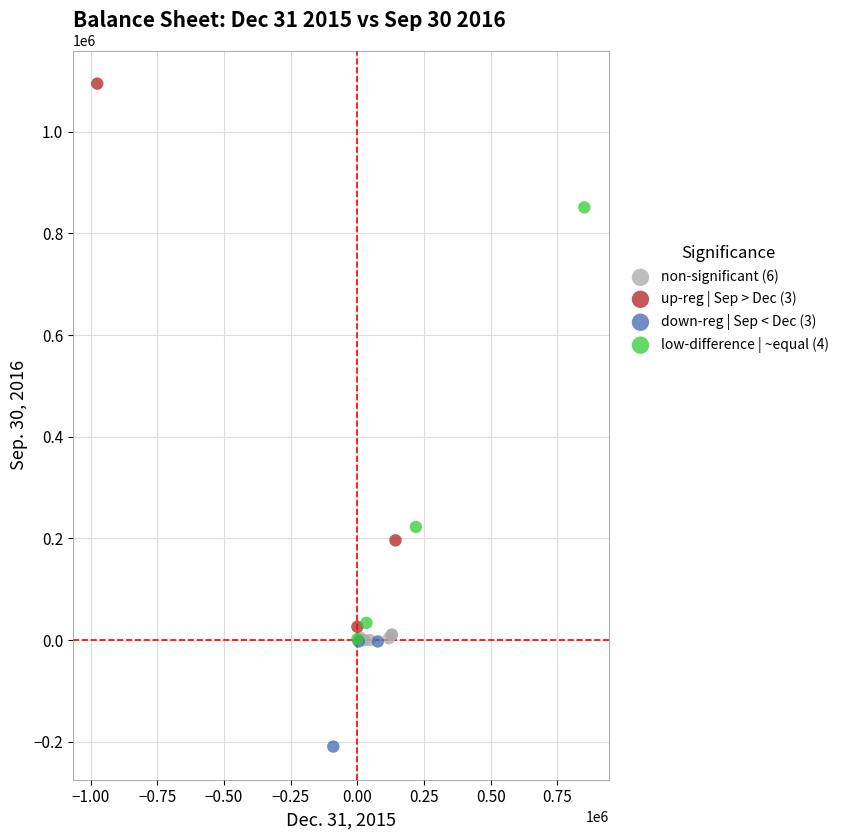

Which series has the widest spread of Y values?

up-reg | Sep > Dec (3)